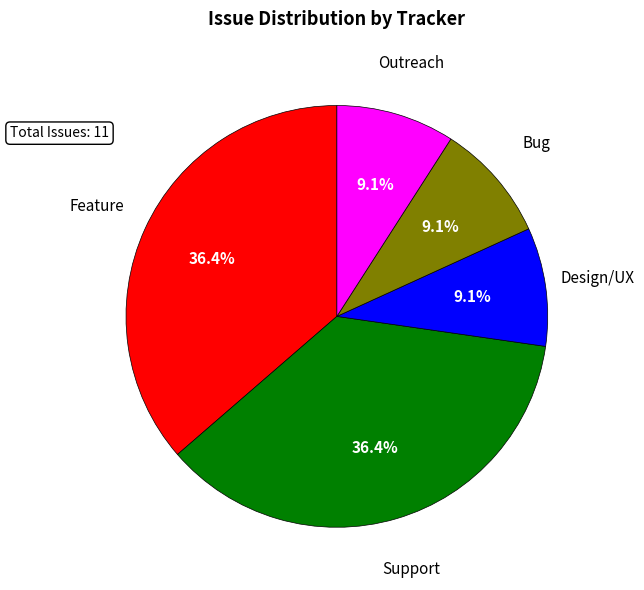

Is there a majority slice in this chart?

No